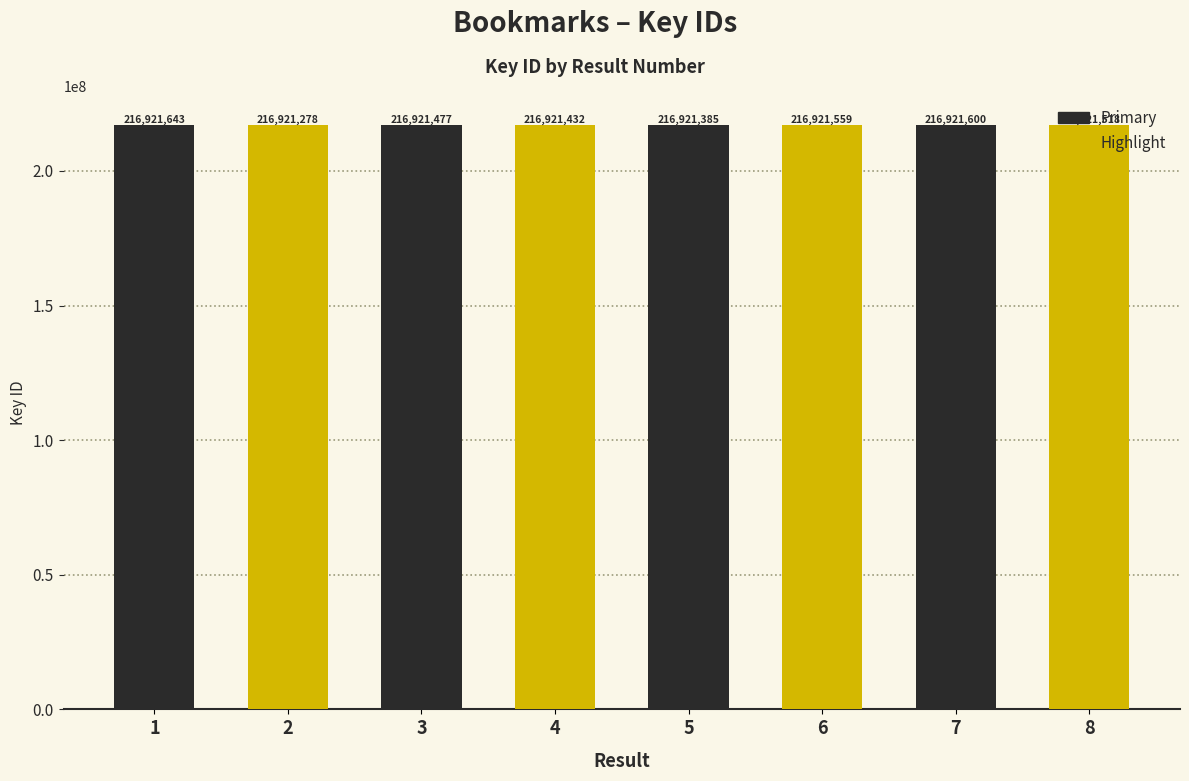

List the labels in order of Primary value, smallest first.

5, 3, 7, 1